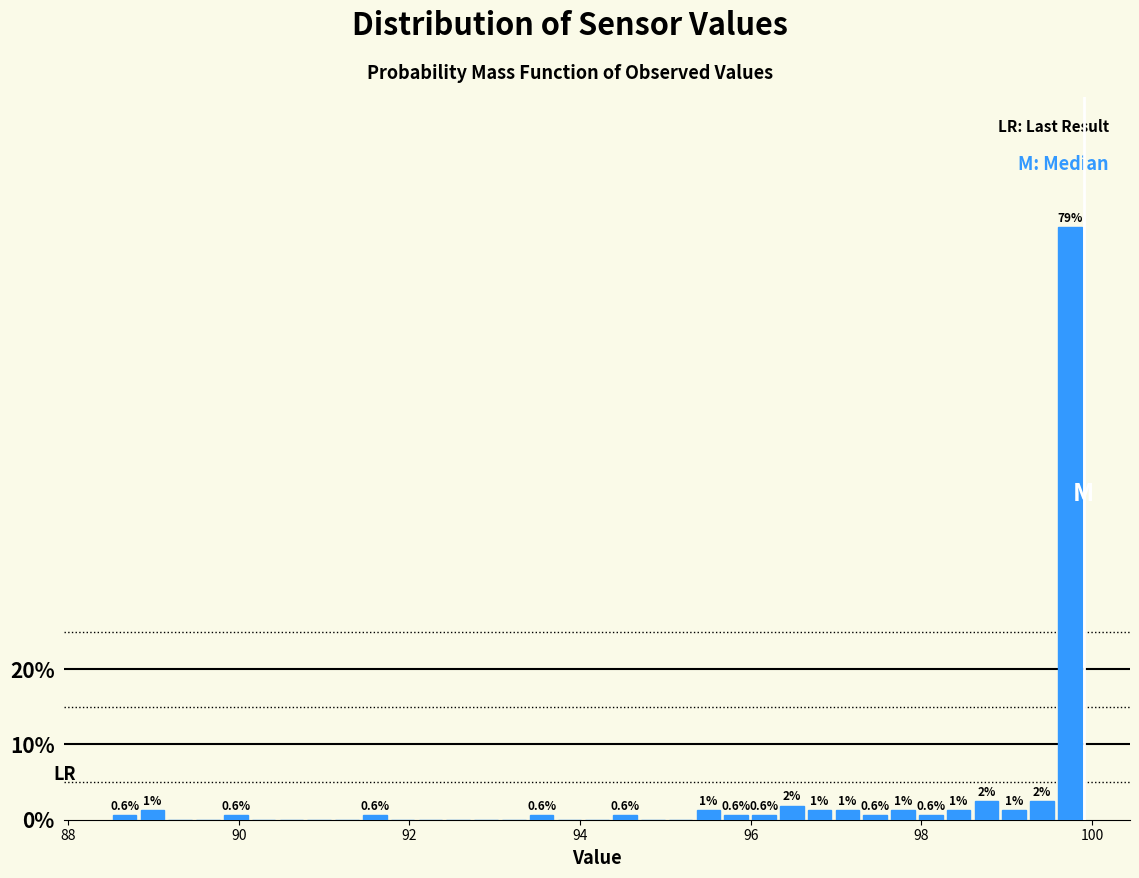

Around what value on the x-axis is the tallest bar? Give the approximate position of its centre, as read against the axis.

99.8